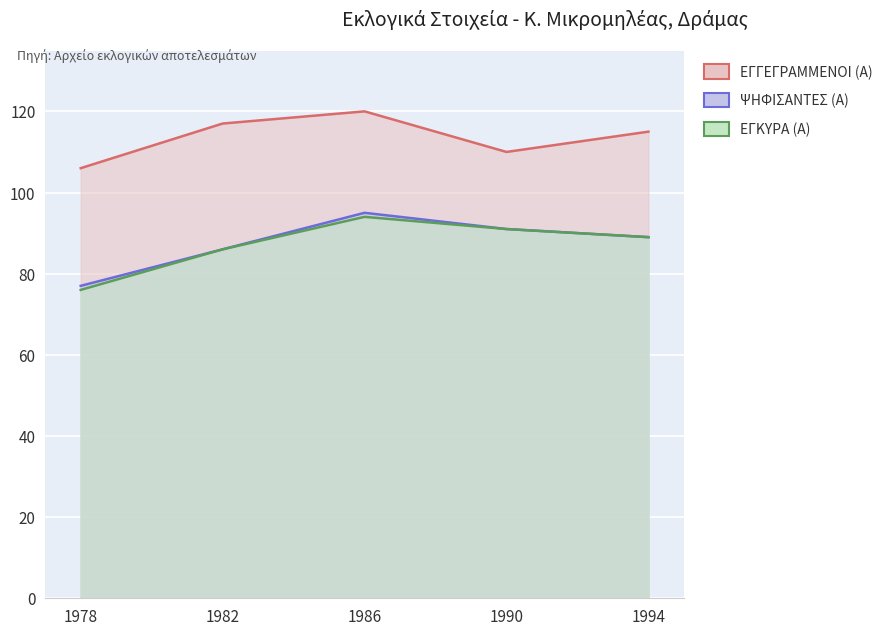

In ΕΓΓΕΓΡΑΜΜΕΝΟΙ (Α), how many points are higher than both neighbors (excluding endpoints)?

1